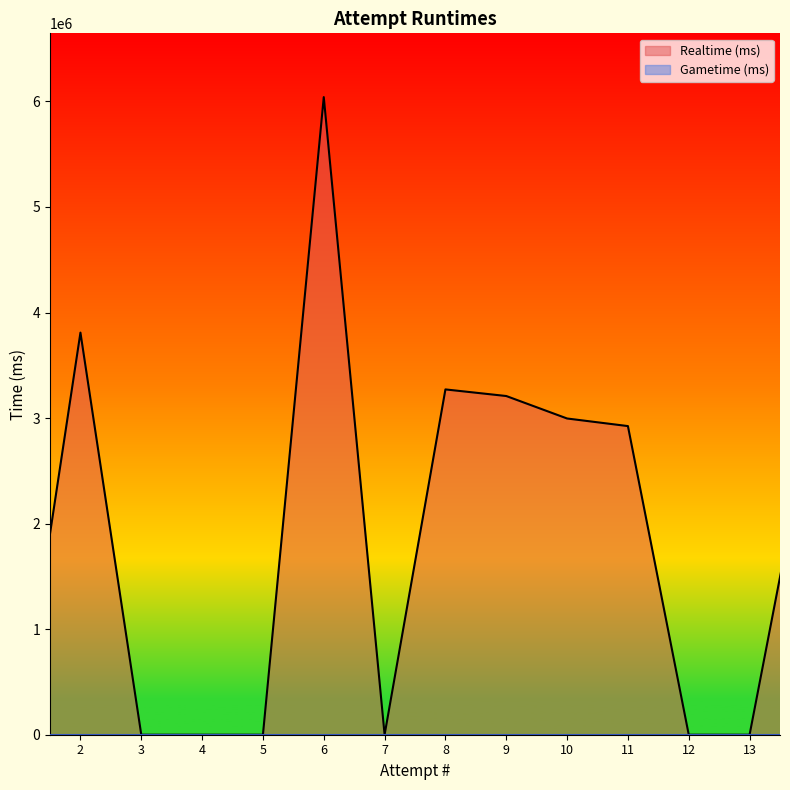

Rank the series by their maximum value, from highest to lowest.

Realtime (ms), Gametime (ms)